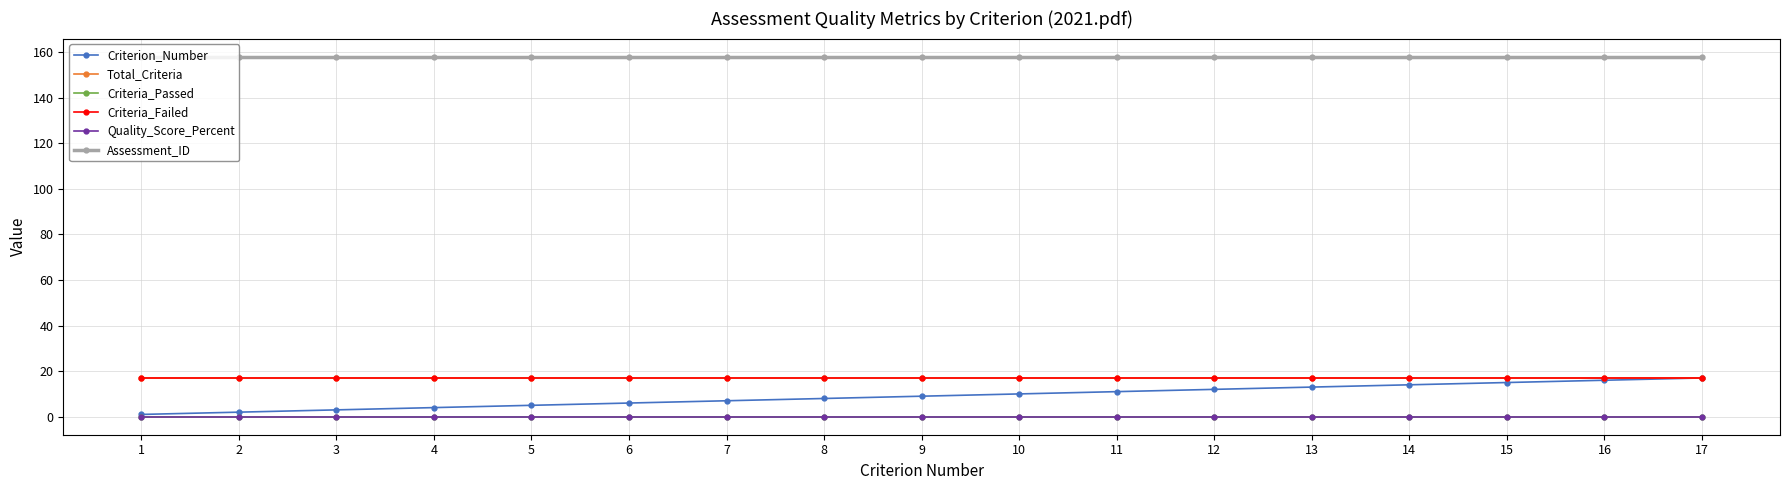

Which series has the largest total across all categories?

Assessment_ID